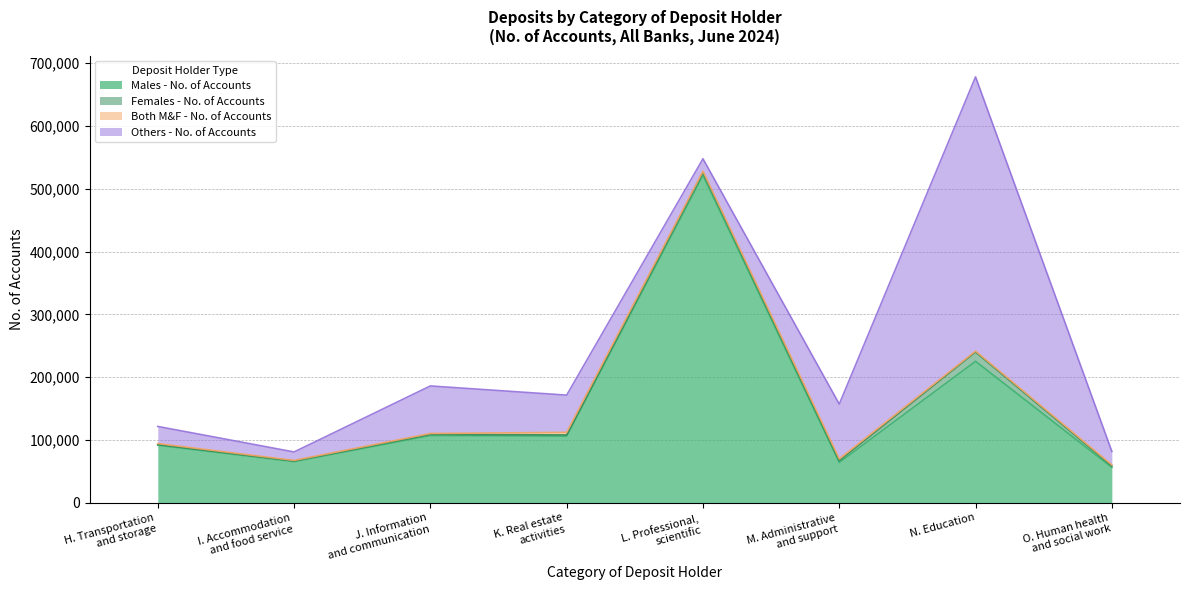

Rank the categories by Males - No. of Accounts value from lowest to highest.

O. Human health
and social work, M. Administrative
and support, I. Accommodation
and food service, H. Transportation
and storage, K. Real estate
activities, J. Information
and communication, N. Education, L. Professional,
scientific